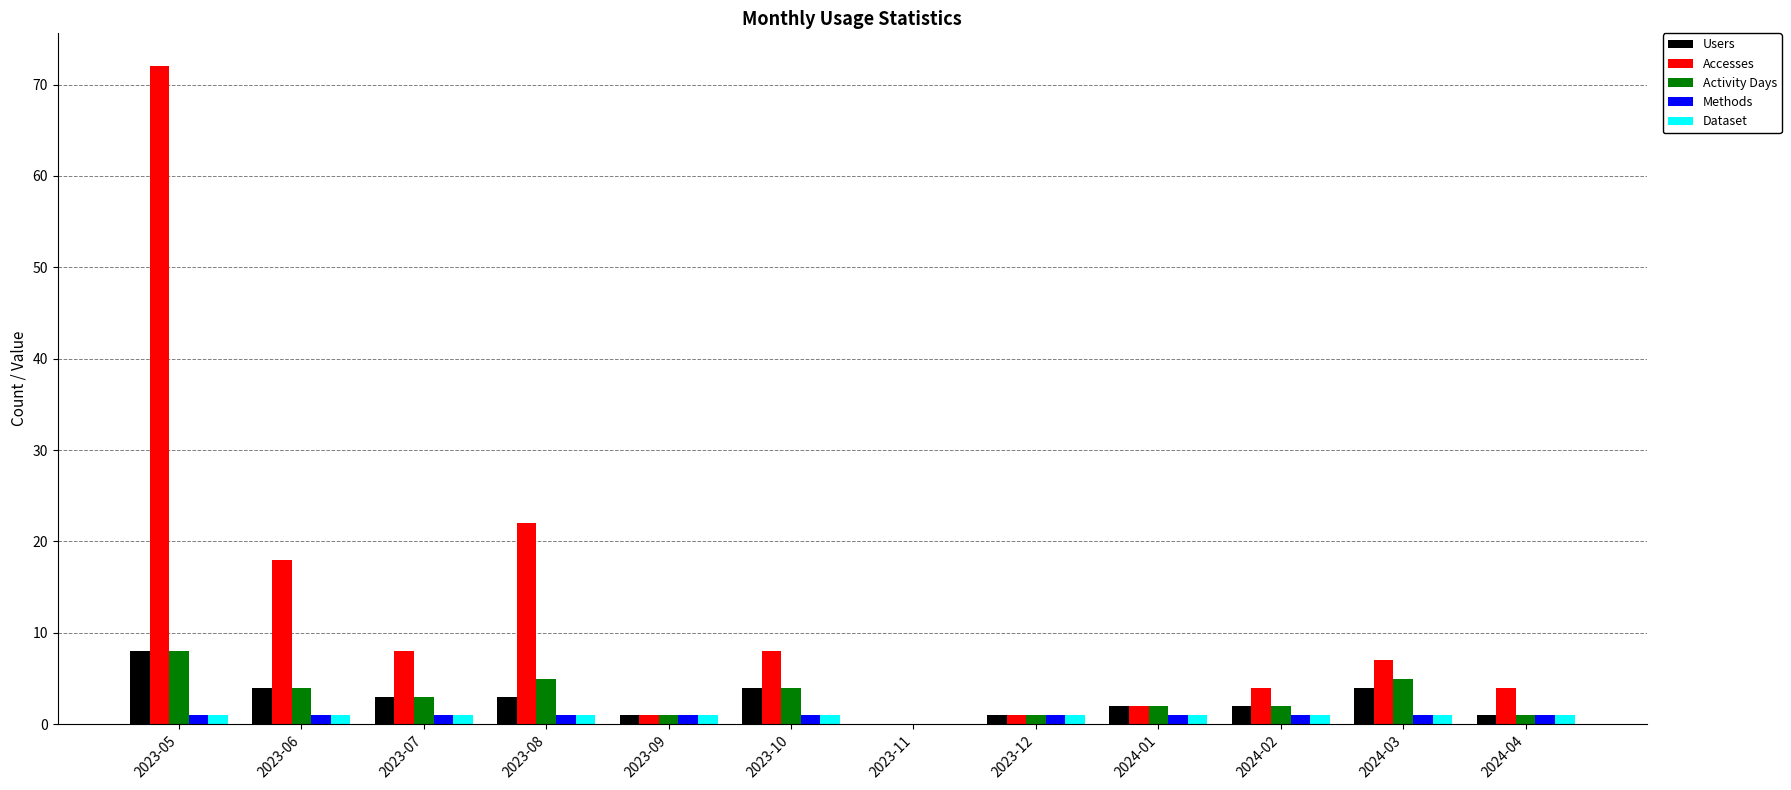

Is it true that Users equals 8 at 2023-05?

True